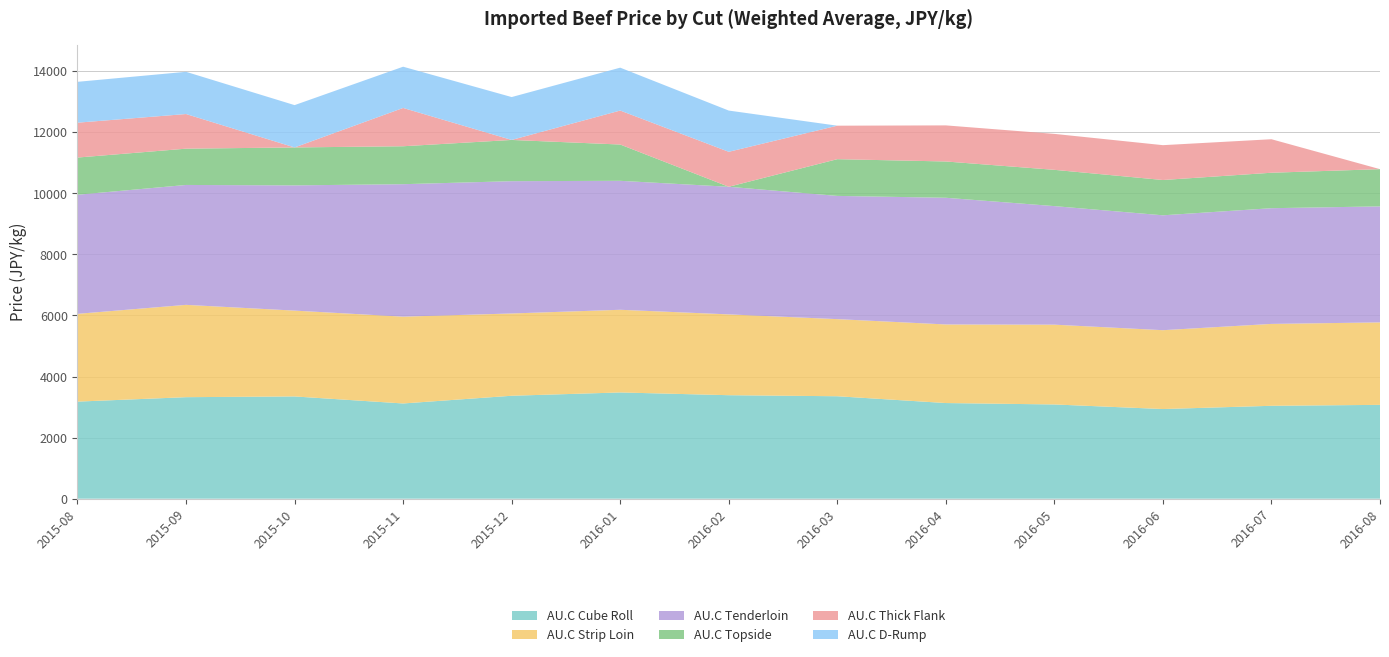

Reading left to right, extract all data points from this chart.

AU.C Cube Roll: 2015-08=3178.8	2015-09=3324.1	2015-10=3348.3	2015-11=3118.2	2015-12=3370.8	2016-01=3478.8	2016-02=3388.9	2016-03=3354.7	2016-04=3132.0	2016-05=3085.9	2016-06=2935.9	2016-07=3042.0	2016-08=3072.5
AU.C Strip Loin: 2015-08=2873.6	2015-09=3022.6	2015-10=2810.0	2015-11=2842.3	2015-12=2693.7	2016-01=2706.6	2016-02=2646.0	2016-03=2524.4	2016-04=2572.9	2016-05=2612.1	2016-06=2581.2	2016-07=2680.8	2016-08=2700.0
AU.C Tenderloin: 2015-08=3899.6	2015-09=3925.5	2015-10=4100.1	2015-11=4336.8	2015-12=4331.2	2016-01=4222.5	2016-02=4177.9	2016-03=4034.7	2016-04=4147.8	2016-05=3881.4	2016-06=3761.4	2016-07=3788.6	2016-08=3798.0
AU.C Topside: 2015-08=1217.3	2015-09=1188.0	2015-10=1242.0	2015-11=1242.0	2015-12=1350.0	2016-01=1188.0	2016-02=0.0	2016-03=1202.5	2016-04=1188.0	2016-05=1188.0	2016-06=1155.6	2016-07=1160.9	2016-08=1218.9
AU.C Thick Flank: 2015-08=1141.6	2015-09=1134.0	2015-10=0.0	2015-11=1253.8	2015-12=0.0	2016-01=1112.4	2016-02=1144.8	2016-03=1096.2	2016-04=1181.5	2016-05=1176.7	2016-06=1140.6	2016-07=1097.0	2016-08=0.0
AU.C D-Rump: 2015-08=1337.6	2015-09=1382.3	2015-10=1385.5	2015-11=1350.5	2015-12=1404.0	2016-01=1404.0	2016-02=1350.0	2016-03=0.0	2016-04=0.0	2016-05=0.0	2016-06=0.0	2016-07=0.0	2016-08=0.0